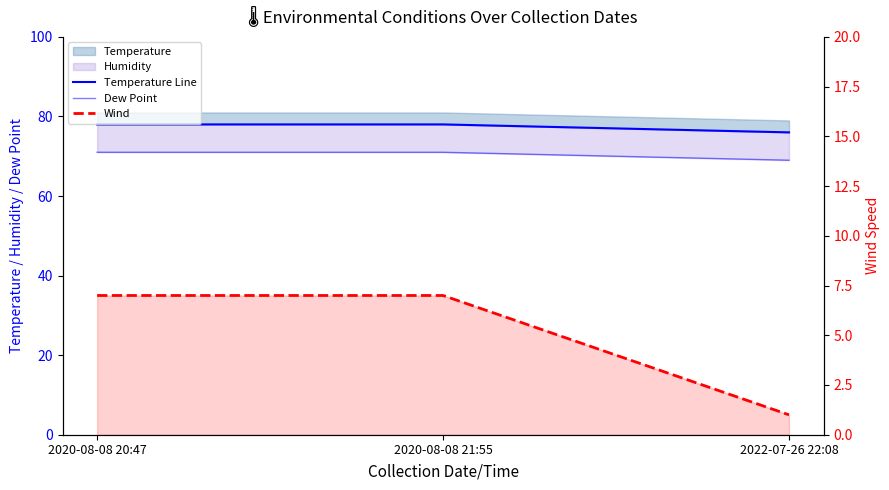

What position from the right is 2022-07-26 22:08?

1